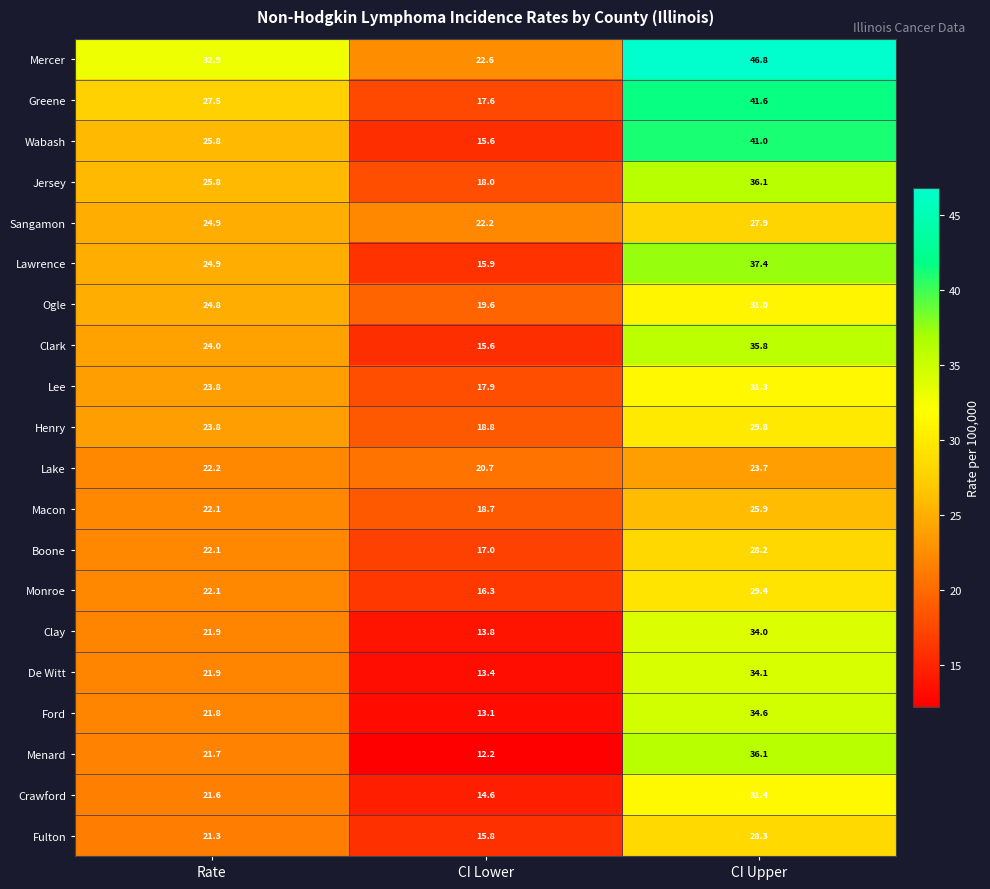

At which label does Lee first exceed 23?

Rate